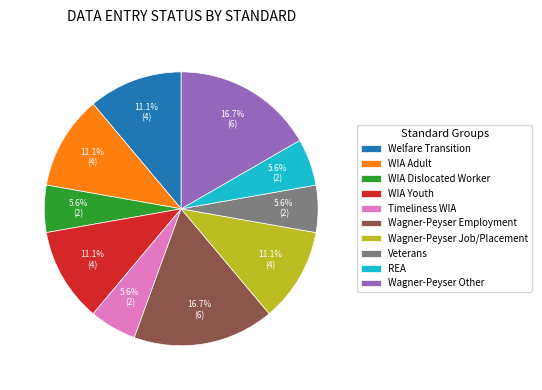

Which has a higher value, WIA Youth or Wagner-Peyser Other?

Wagner-Peyser Other